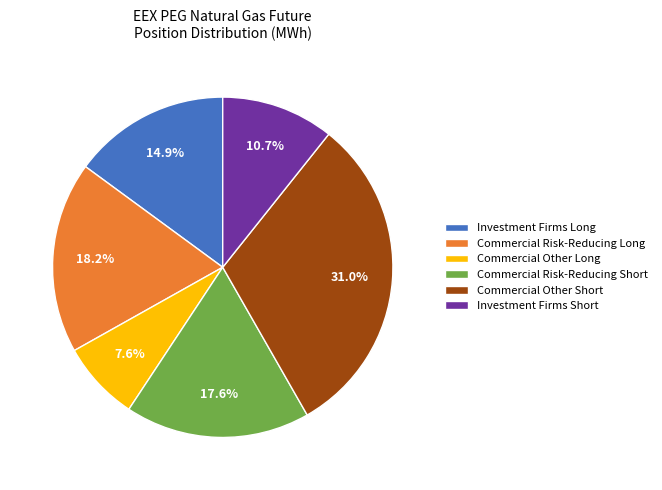

To the nearest percent, what percentage of the pie is Investment Firms Short?

11%